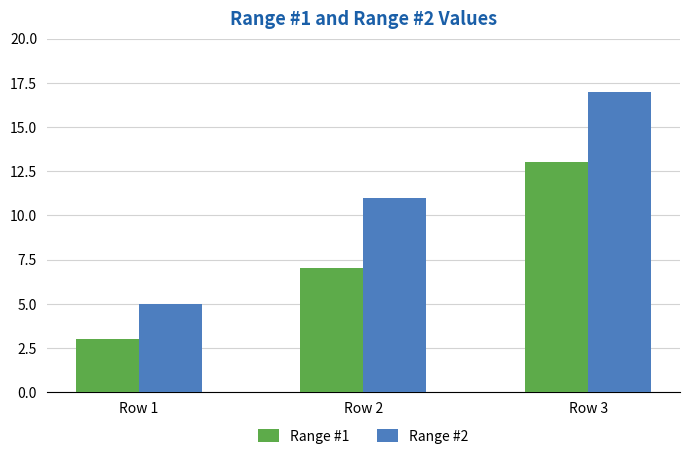

What are all the series names shown in the legend?

Range #1, Range #2